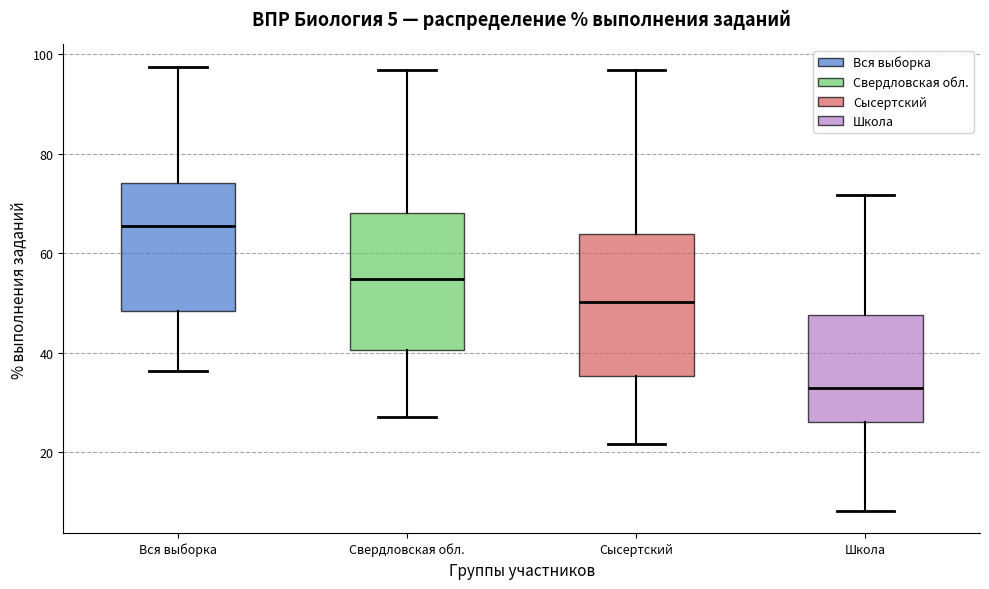

Which box's median line is the highest?

Вся выборка